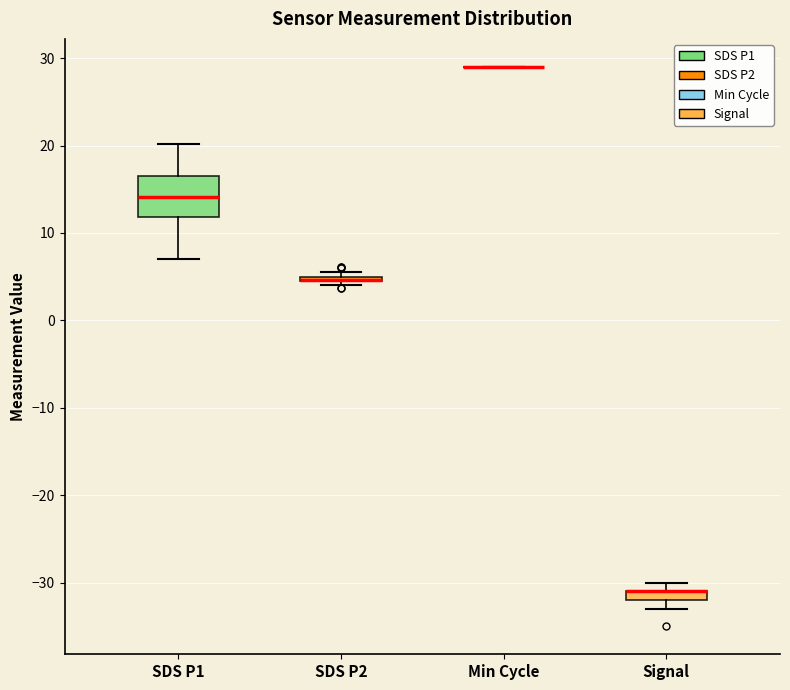

Where is the upper edge of the box for Signal on the y-axis? The values are not printed on the chart, so give them approximately, as read against the axis.

-31